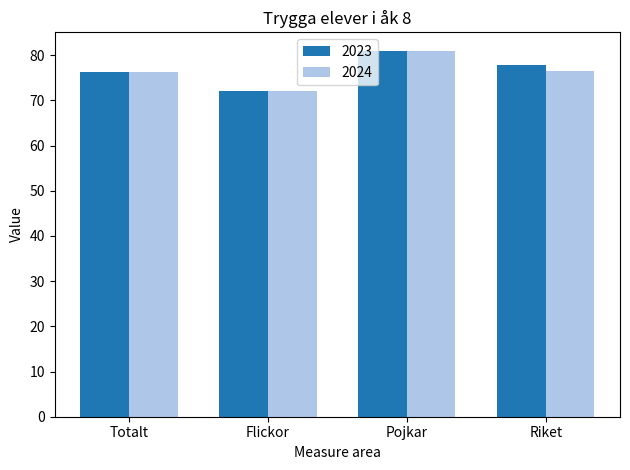

What is the difference between the second highest and minimum values in the 2024 series?

4.6